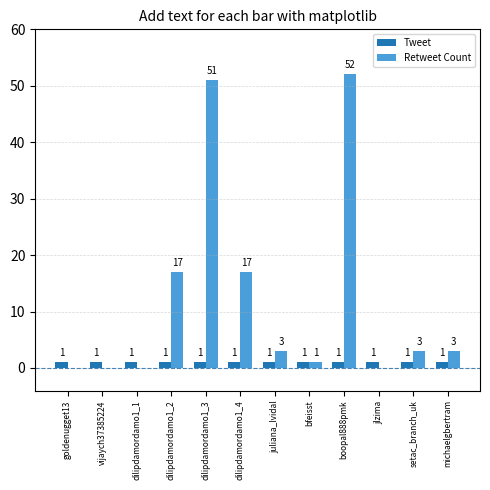

What is the maximum value shown in the chart?

52